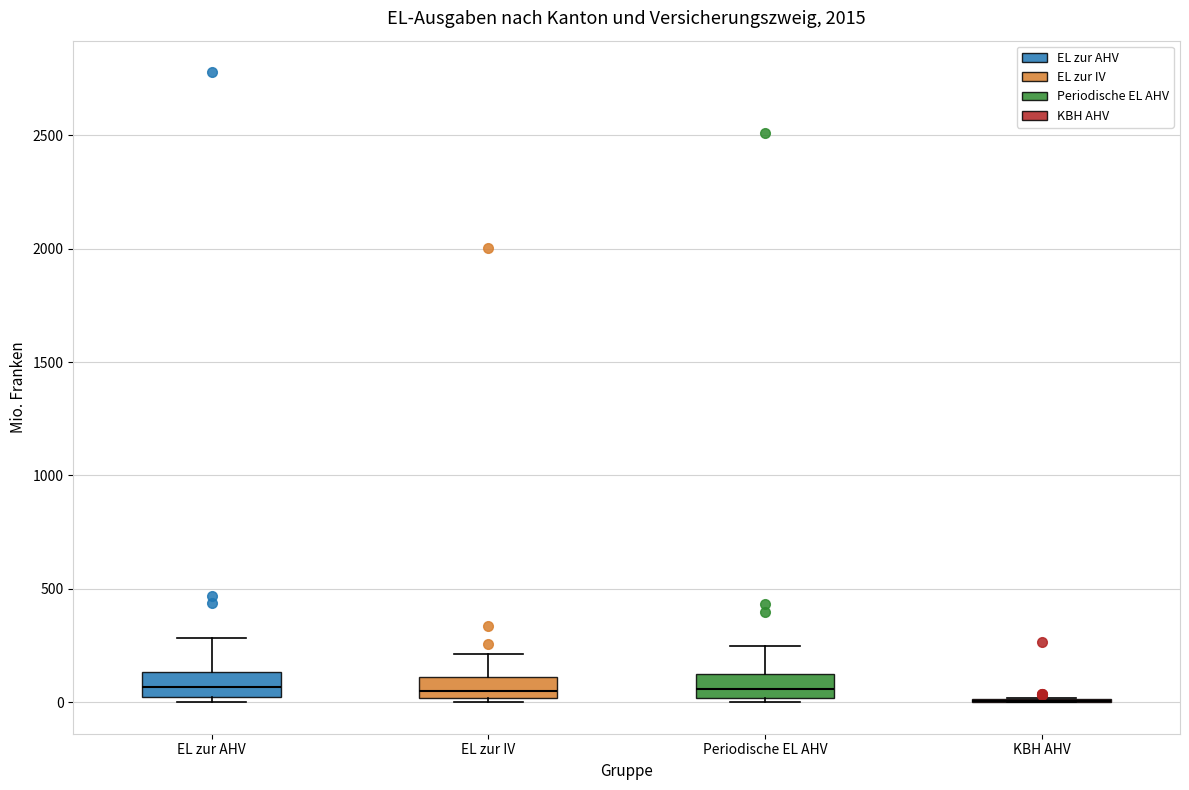

Reading left to right, read every box against the y-axis: the position of its median line, the range the box covers, and the ends of its whiskers. The values are not printed on the chart, so give them approximately, as read against the axis.

EL zur AHV: median 50, box 0 to 150, whiskers 0 (just below the box's lower edge) to 300
EL zur IV: median 50, box 0 to 100, whiskers 0 to 200
Periodische EL AHV: median 50, box 0 to 100, whiskers 0 (just below the box's lower edge) to 250
KBH AHV: box collapsed to a line at 0, whiskers 0 to 0